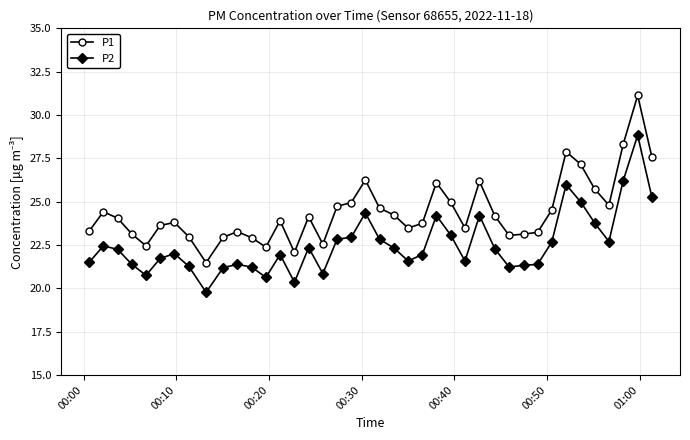

In P1, how many points are lower than both neighbors (excluding endpoints)?

9